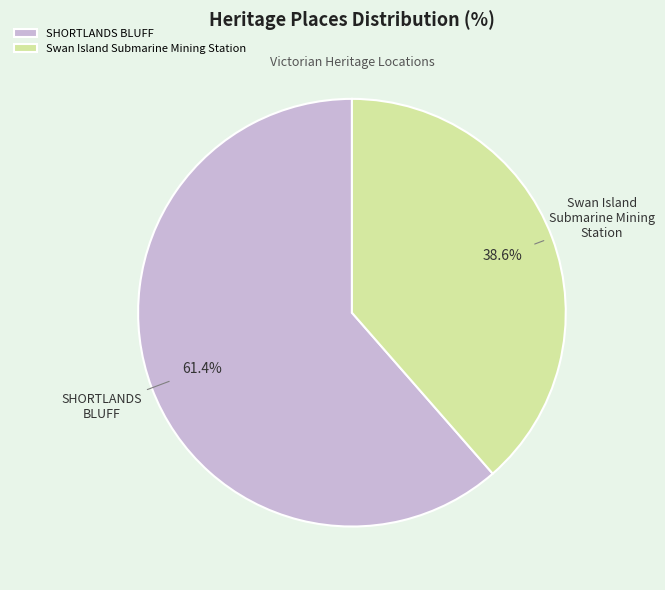

Rank the categories by value from lowest to highest.

Swan Island Submarine Mining Station, SHORTLANDS BLUFF